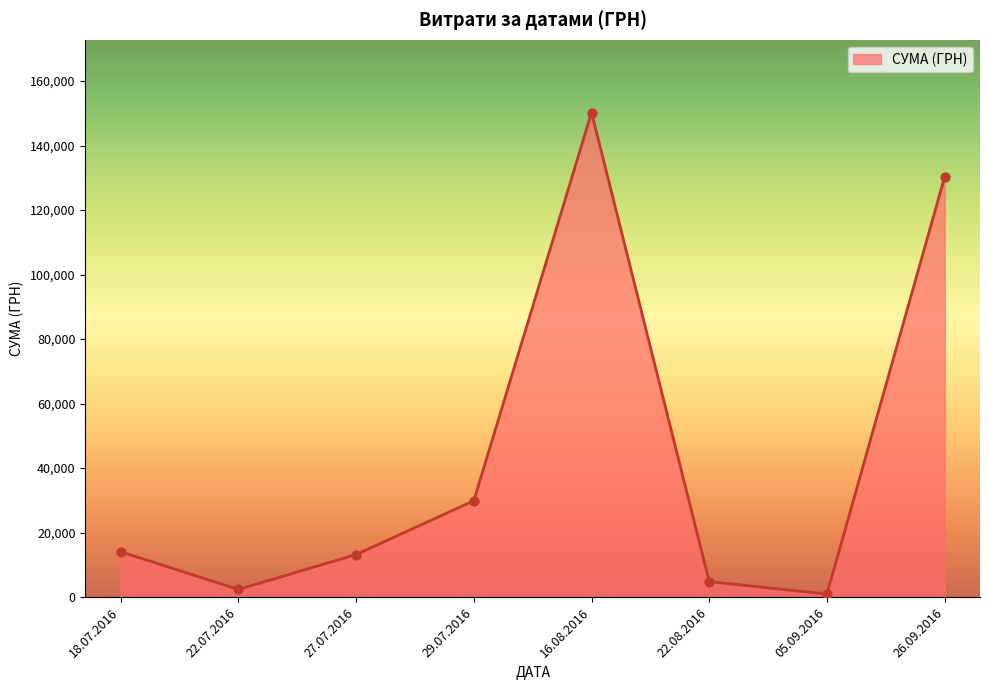

Between 22.08.2016 and 27.07.2016, which is larger?

27.07.2016